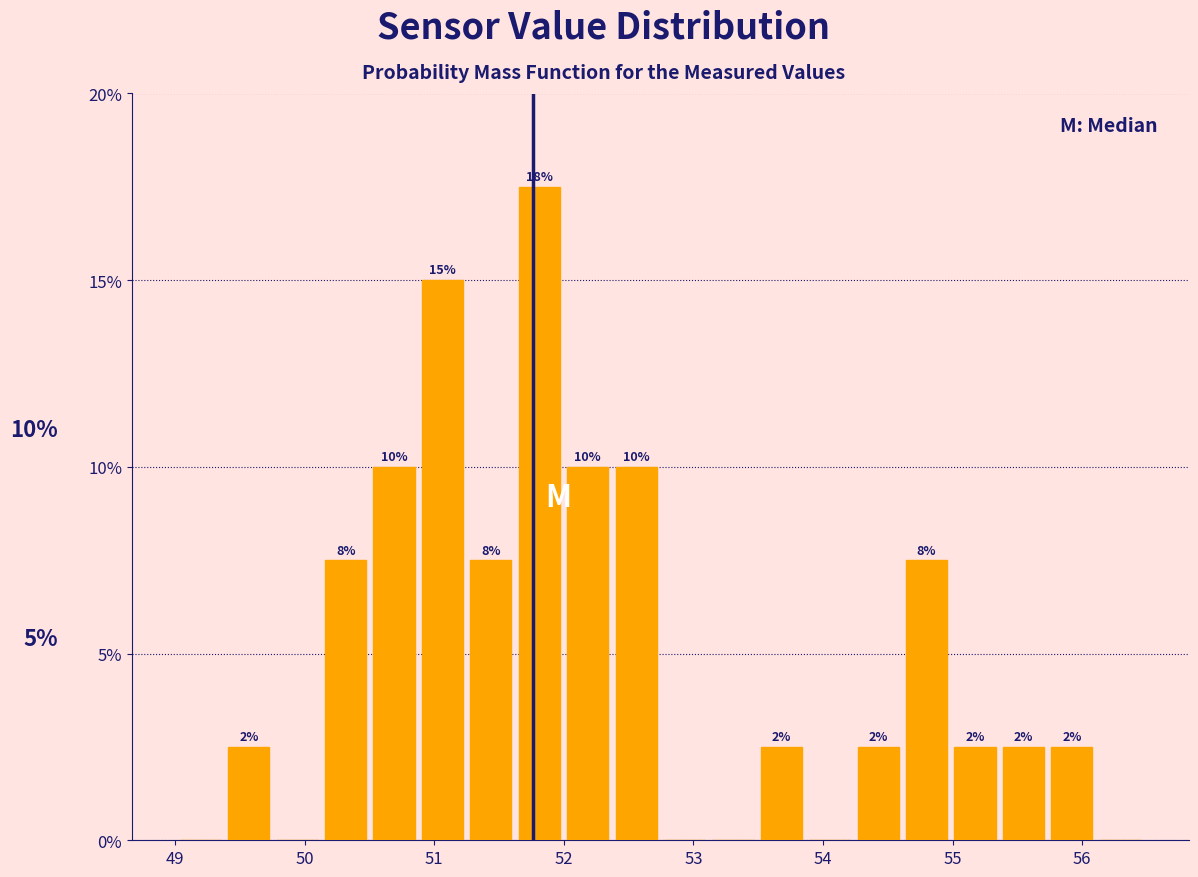

Around what value on the x-axis is the tallest bar? Give the approximate position of its centre, as read against the axis.

51.8